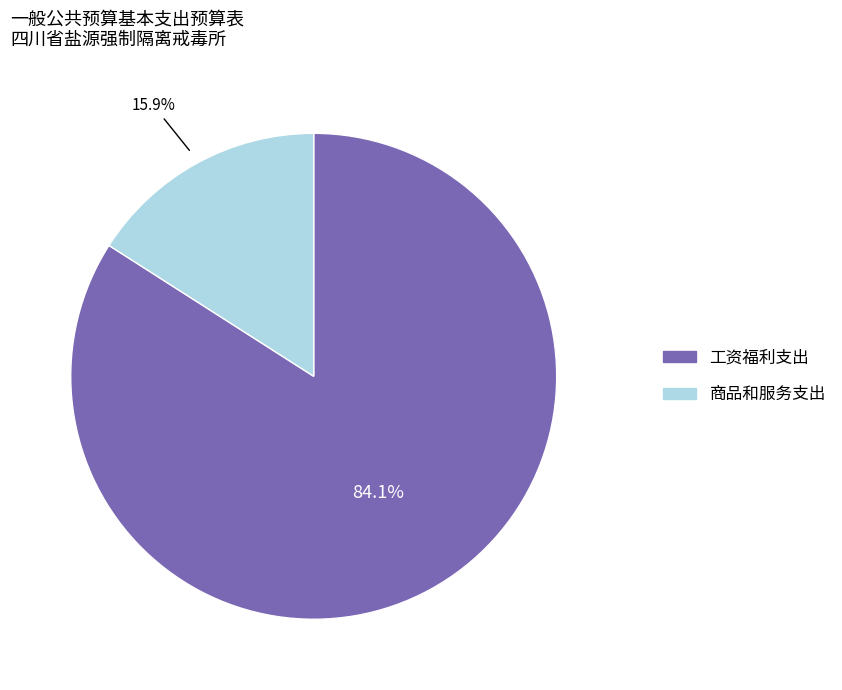

Is 工资福利支出 the majority of the pie?

Yes